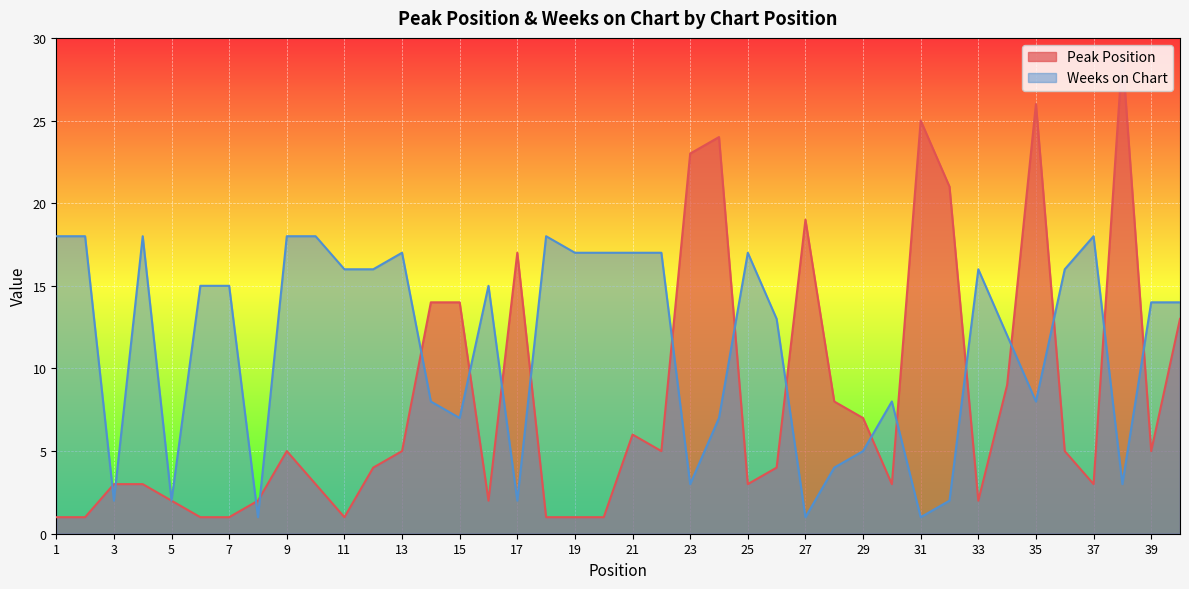

Which series has the largest total across all categories?

Weeks on Chart